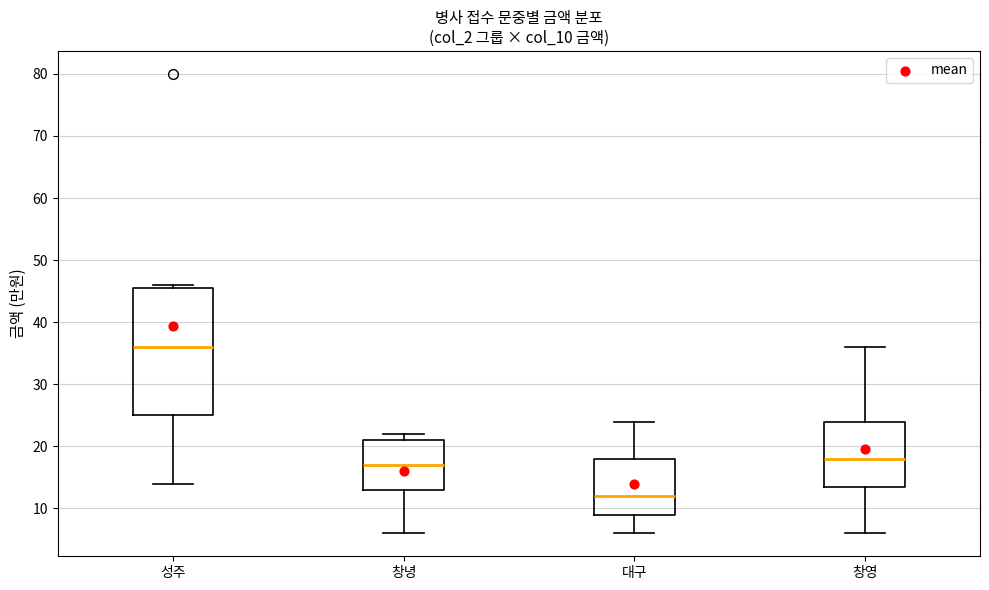

Which box has the highest median line?

성주